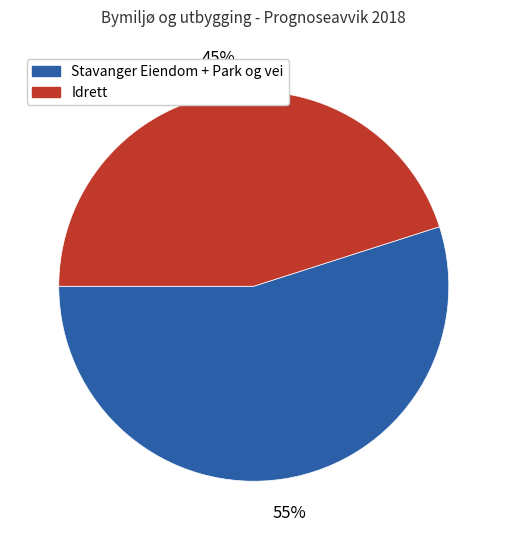

Combined, do Stavanger Eiendom + Park og vei and Idrett account for over 50%?

Yes